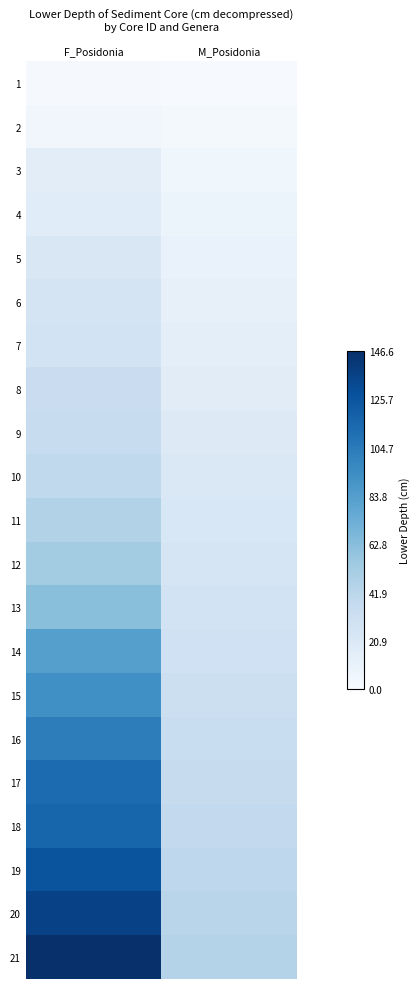

What is the minimum value shown in the chart?

1.1